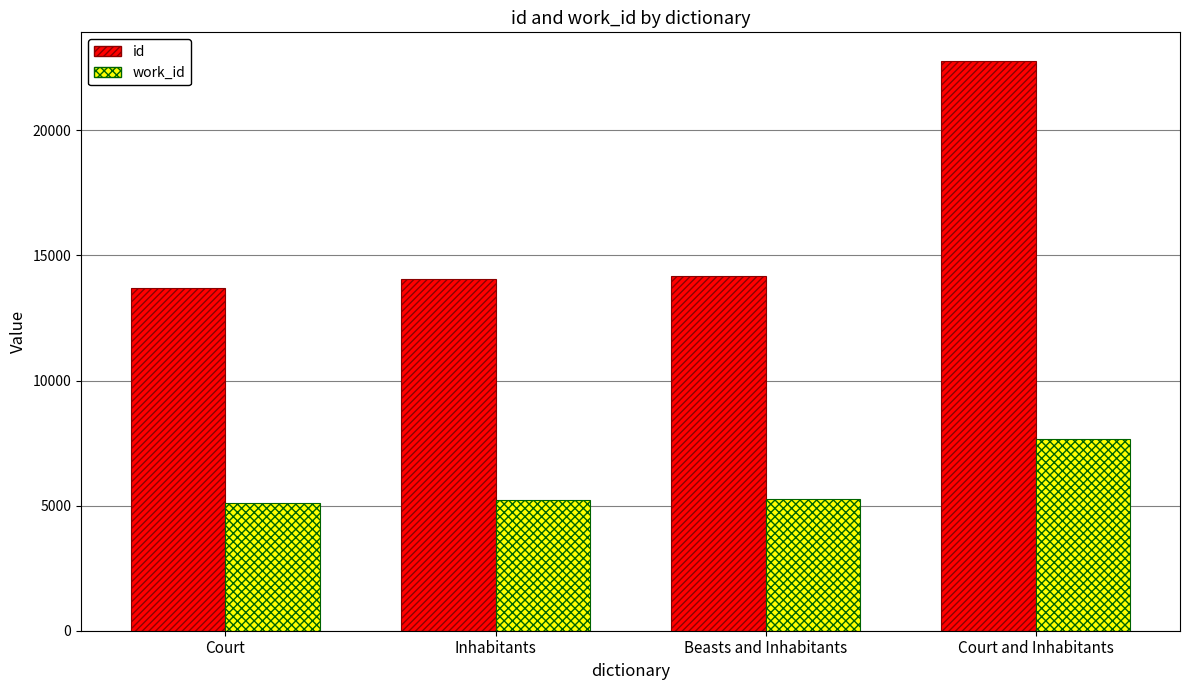

What are all the series names shown in the legend?

id, work_id